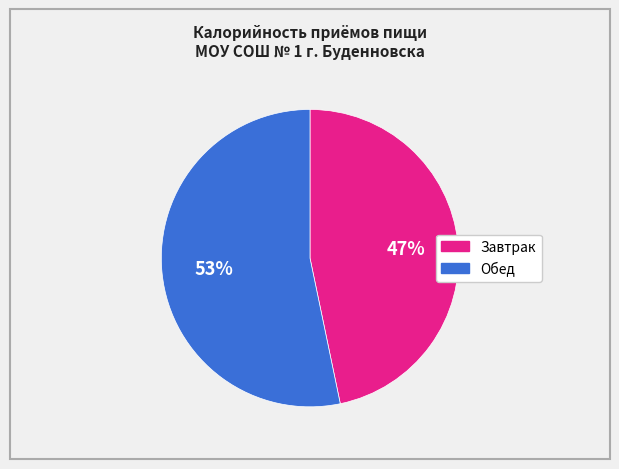

To the nearest percent, what is the combined percentage of Обед and Завтрак?

100%